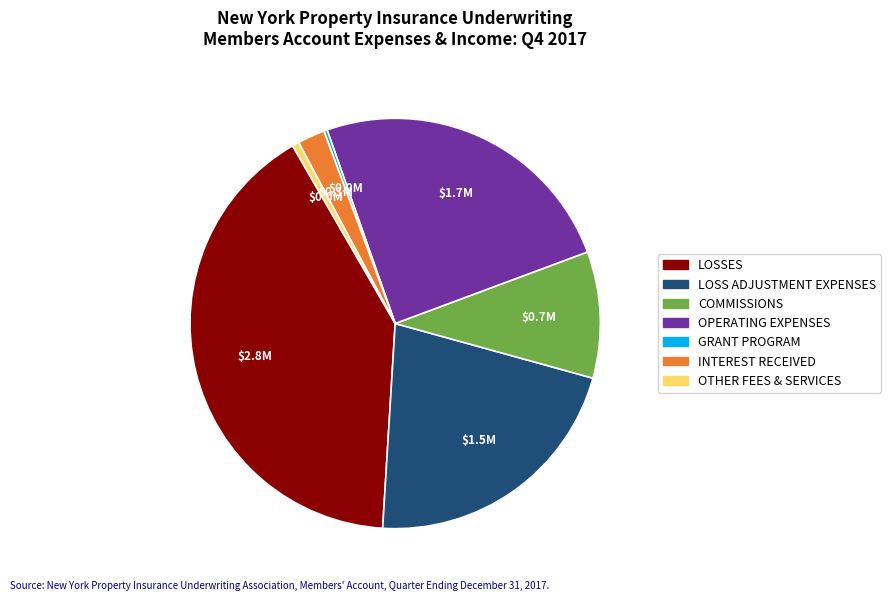

Which has a higher value, COMMISSIONS or LOSSES?

LOSSES